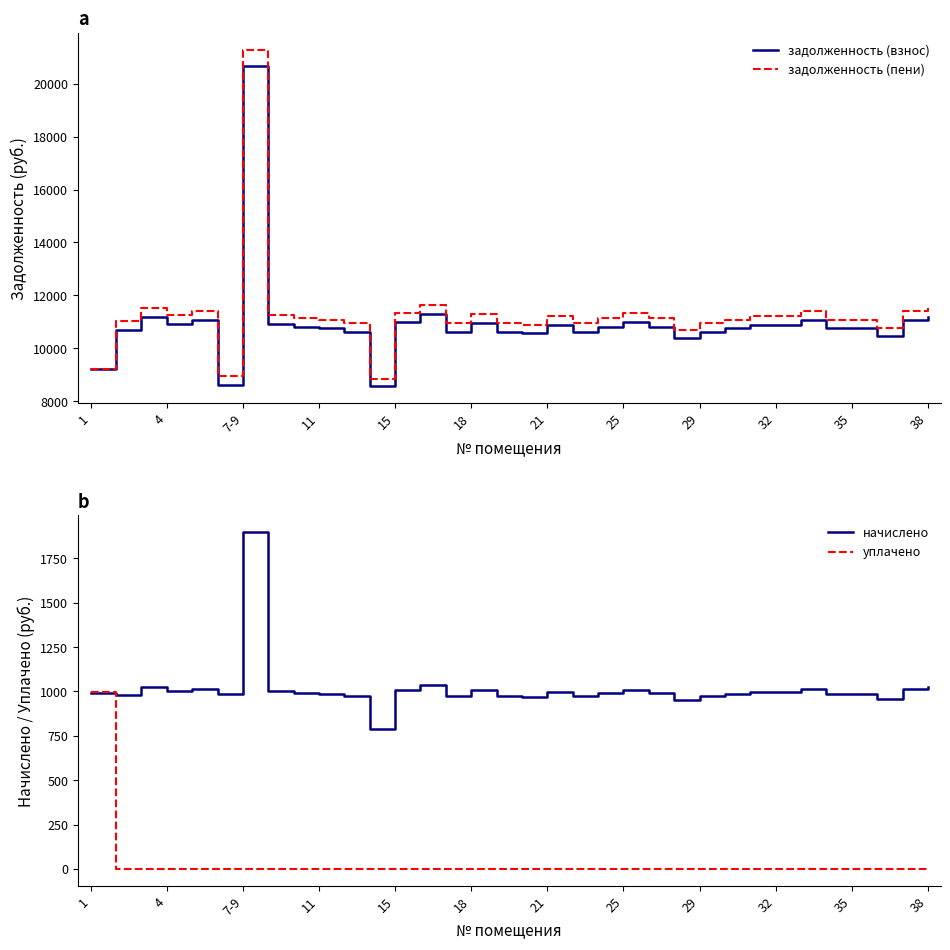

The value of уплачено at 32 is 0.0. True or false?

True